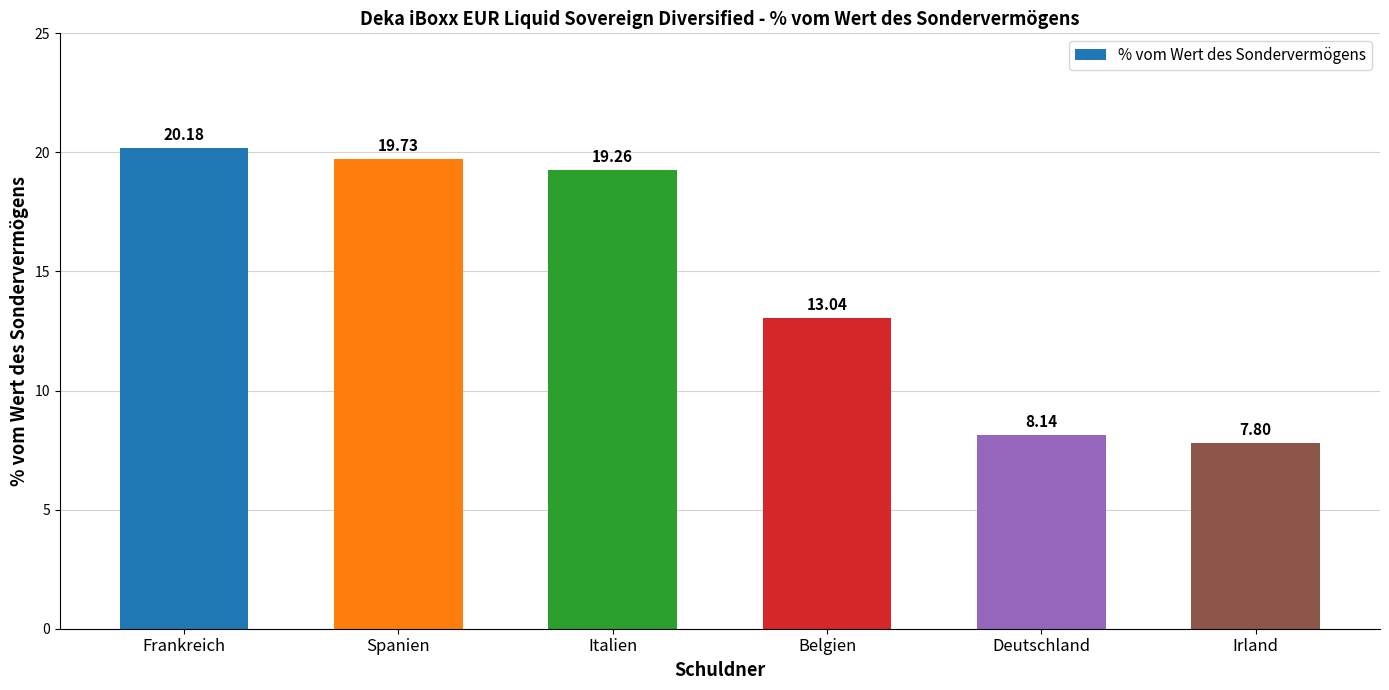

The chart shows a value of 13.1 at Italien. True or false?

False